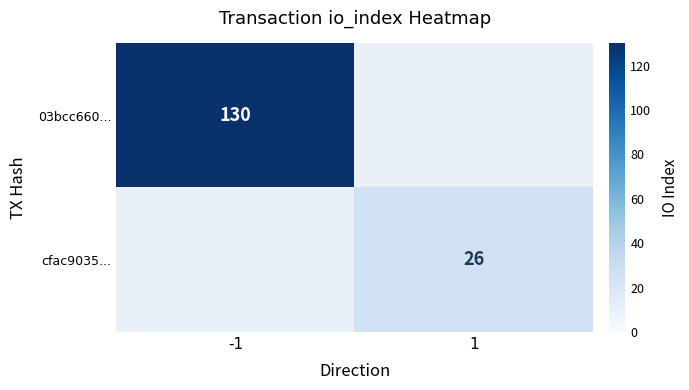

How many series are shown in this chart?

2